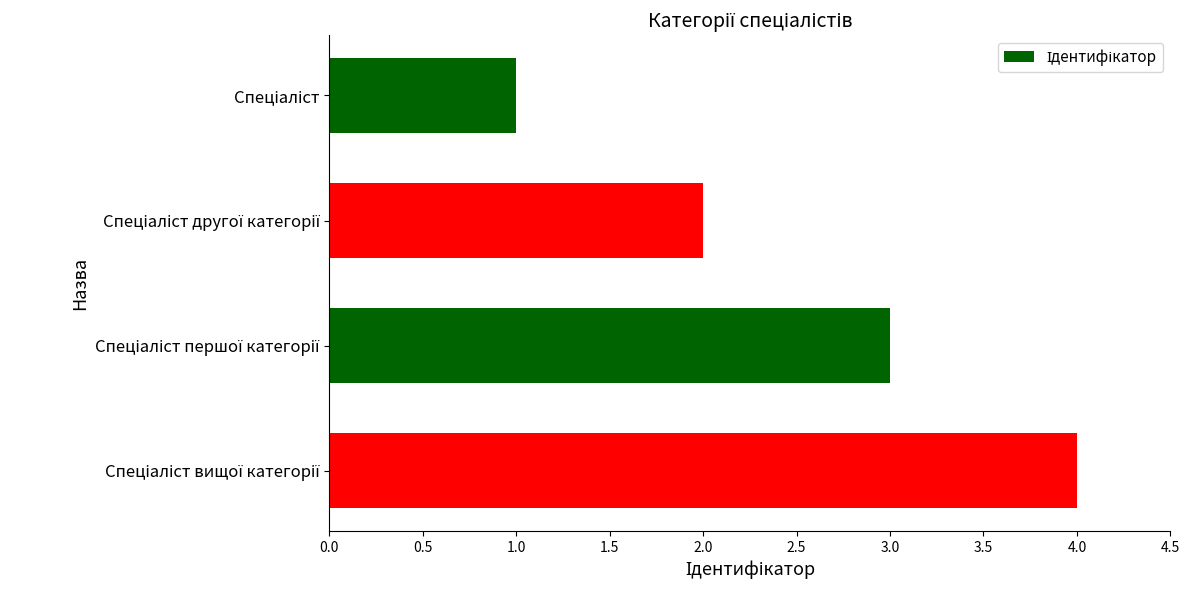

Are the bars horizontal?

Yes